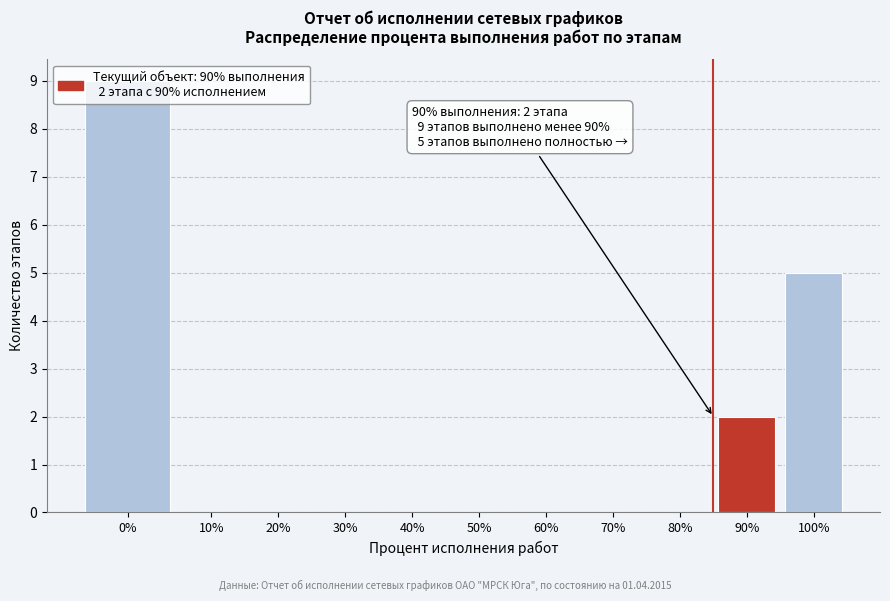

Where is the data nearest to the value 4?

100%